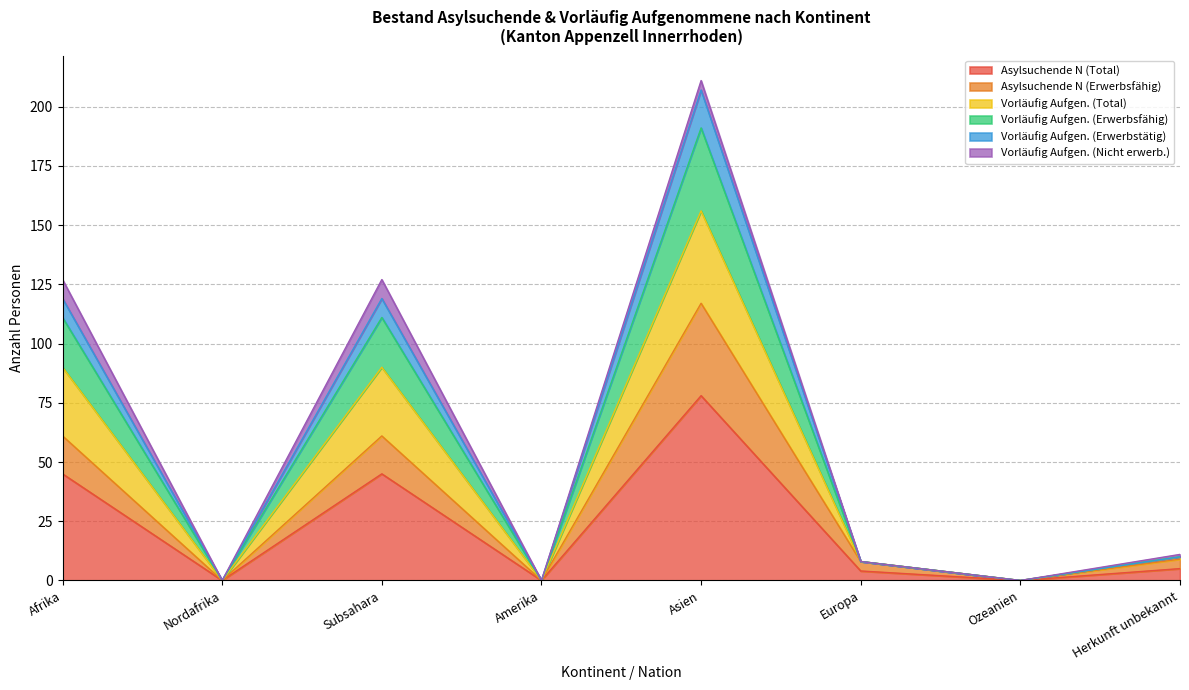

True or false: Asylsuchende N (Total) has a value of 7 at Herkunft unbekannt.

False